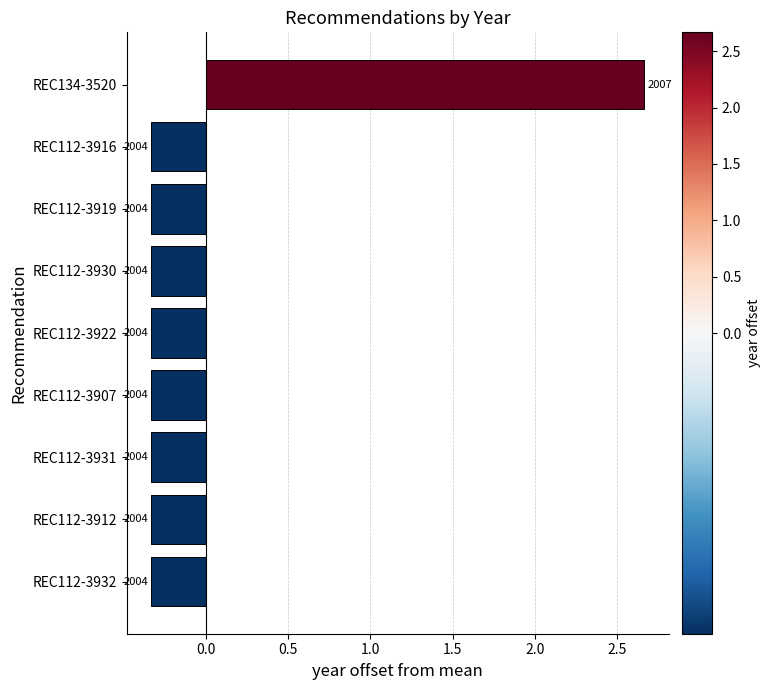

How many bars are there in total?

9